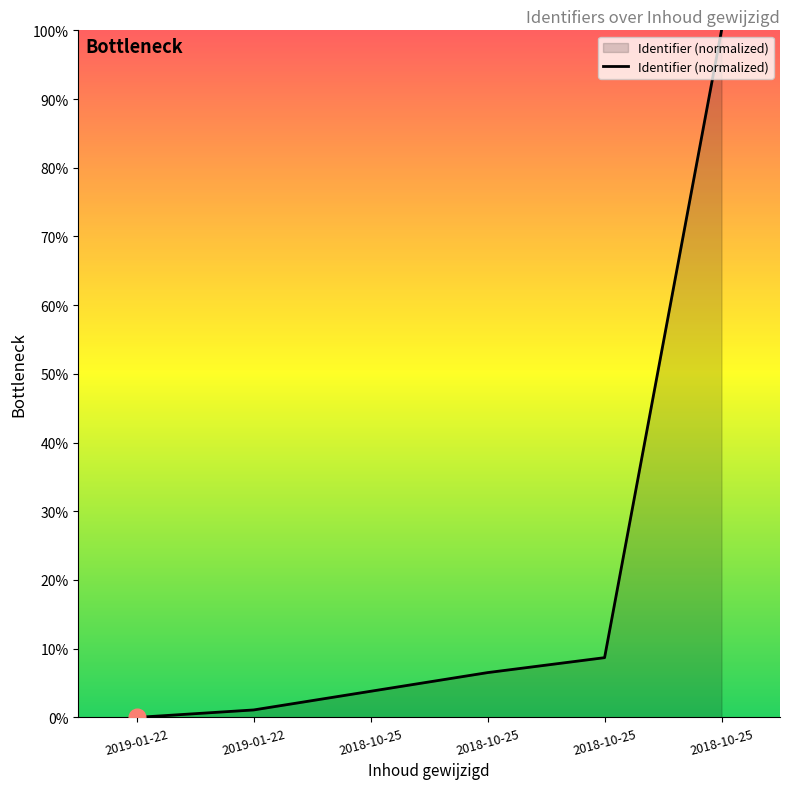

Count the number of values greater than 6.

3